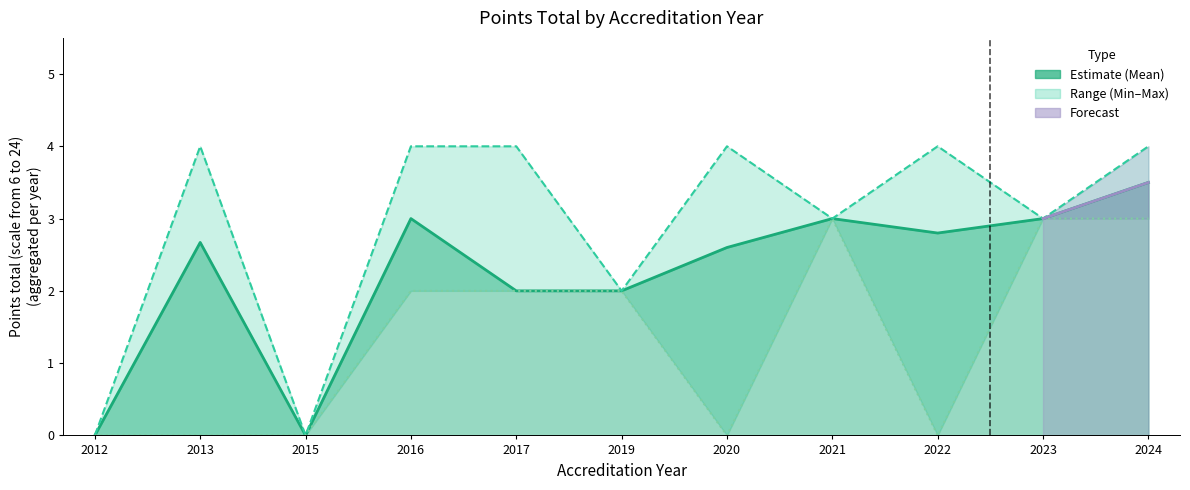

Reading left to right, extract all data points from this chart.

Mean Points: 0.0	2.7	0.0	3.0	2.0	2.0	2.6	3.0	2.8	3.0	3.5
Max Points: 0.0	4.0	0.0	4.0	4.0	2.0	4.0	3.0	4.0	3.0	4.0
Min Points: 0.0	0.0	0.0	2.0	2.0	2.0	0.0	3.0	0.0	3.0	3.0